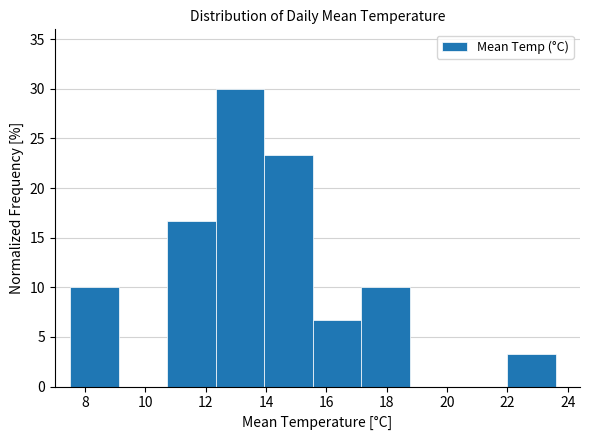

Which range on the x-axis has the tallest bar?

12.4 to 14.0